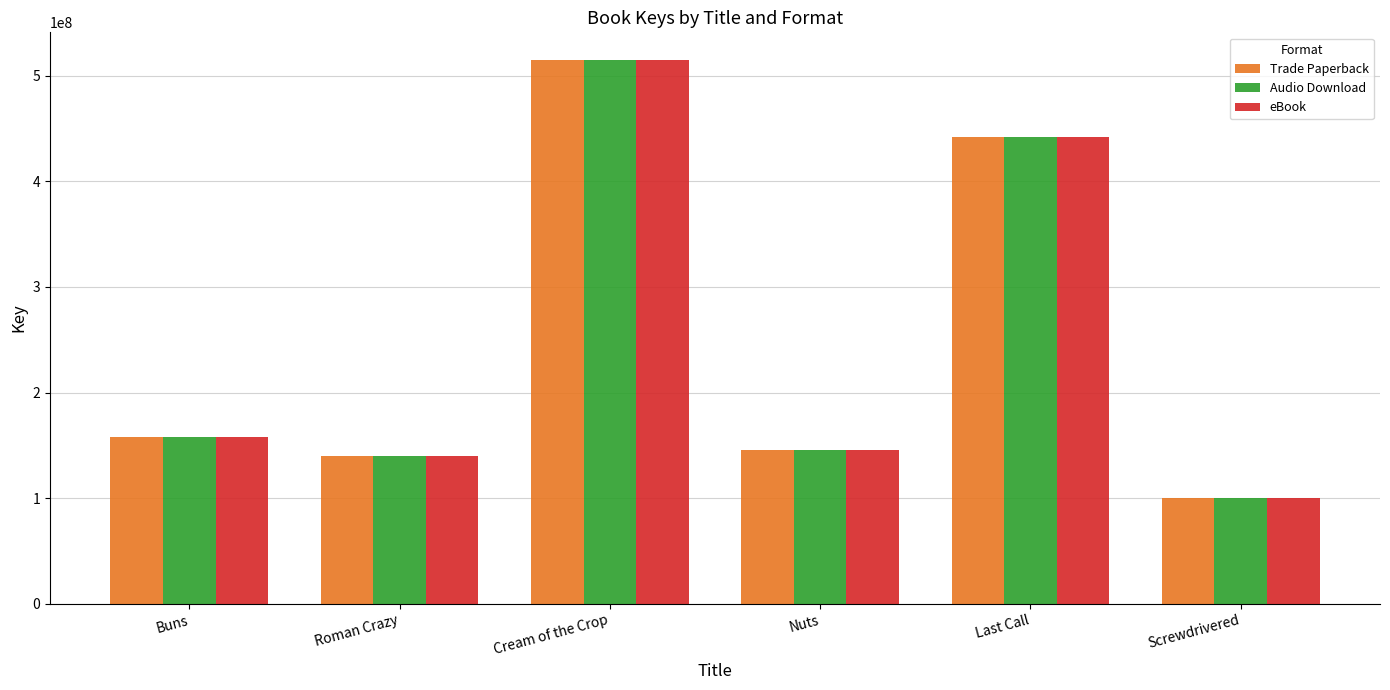

What is the difference between the maximum and minimum values in the Audio Download series?

415060938